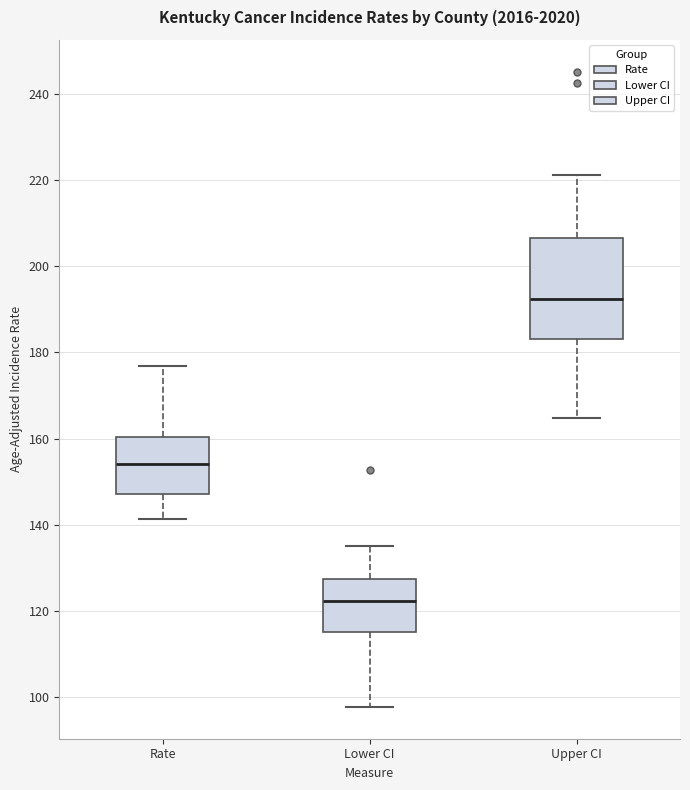

Reading left to right, transcribe this box plot: for each box, give where its median line is, the range the box spans, and where its two whiskers end, as read against the y-axis. The values are not printed on the chart, so give them approximately, as read against the axis.

Rate: median 154, box 148 to 160, whiskers 142 to 176
Lower CI: median 122, box 116 to 128, whiskers 98 to 136
Upper CI: median 192, box 184 to 206, whiskers 164 to 222